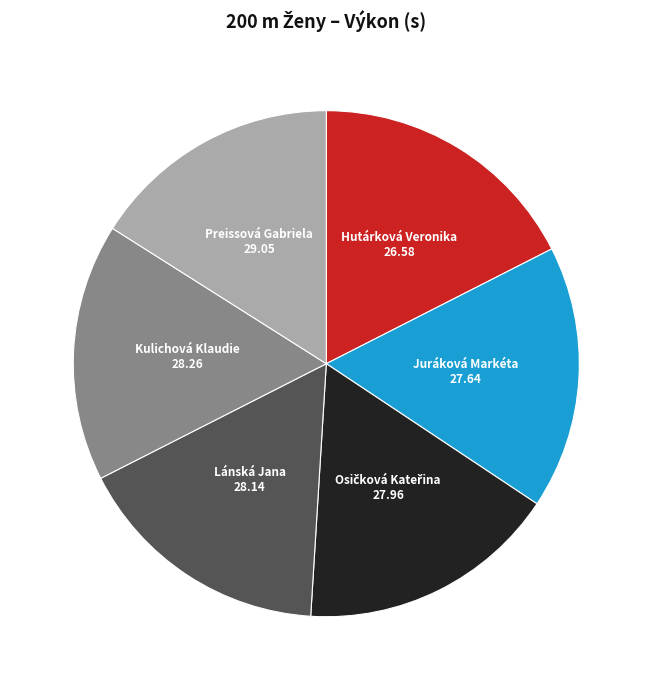

Is it true that Preissová Gabriela is 2% of the pie?

False